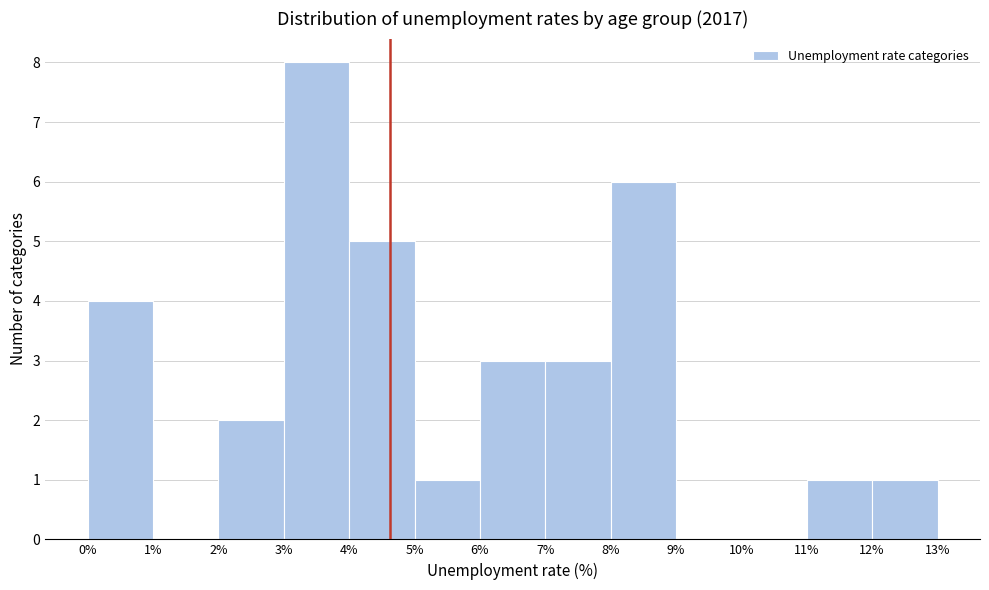

Which range on the x-axis has the tallest bar?

3% to 4%